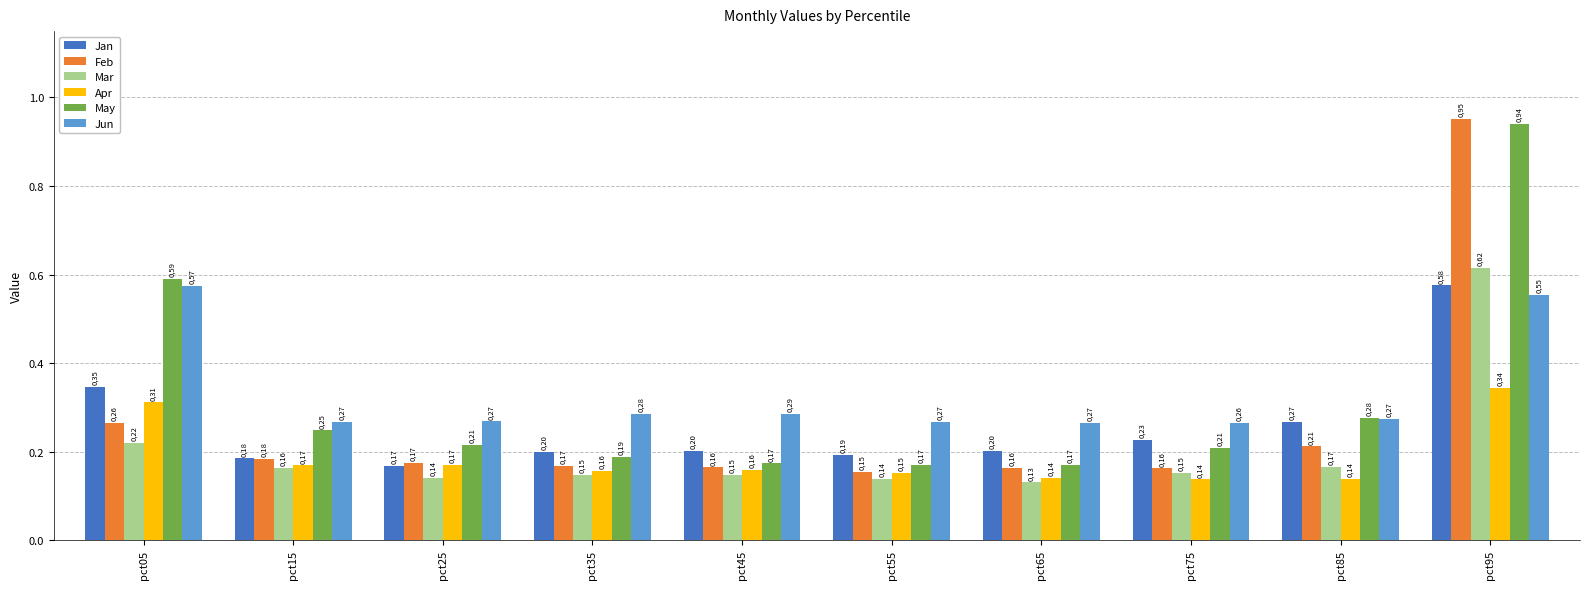

What is the maximum value shown in the chart?

1.0